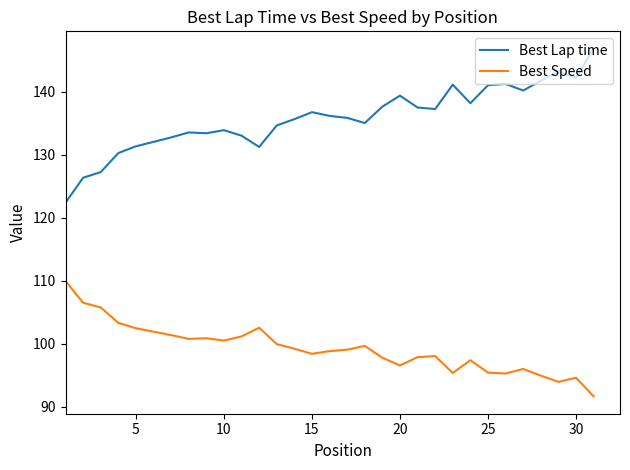

What is the difference between the maximum and minimum values in the Best Lap time series?

24.4